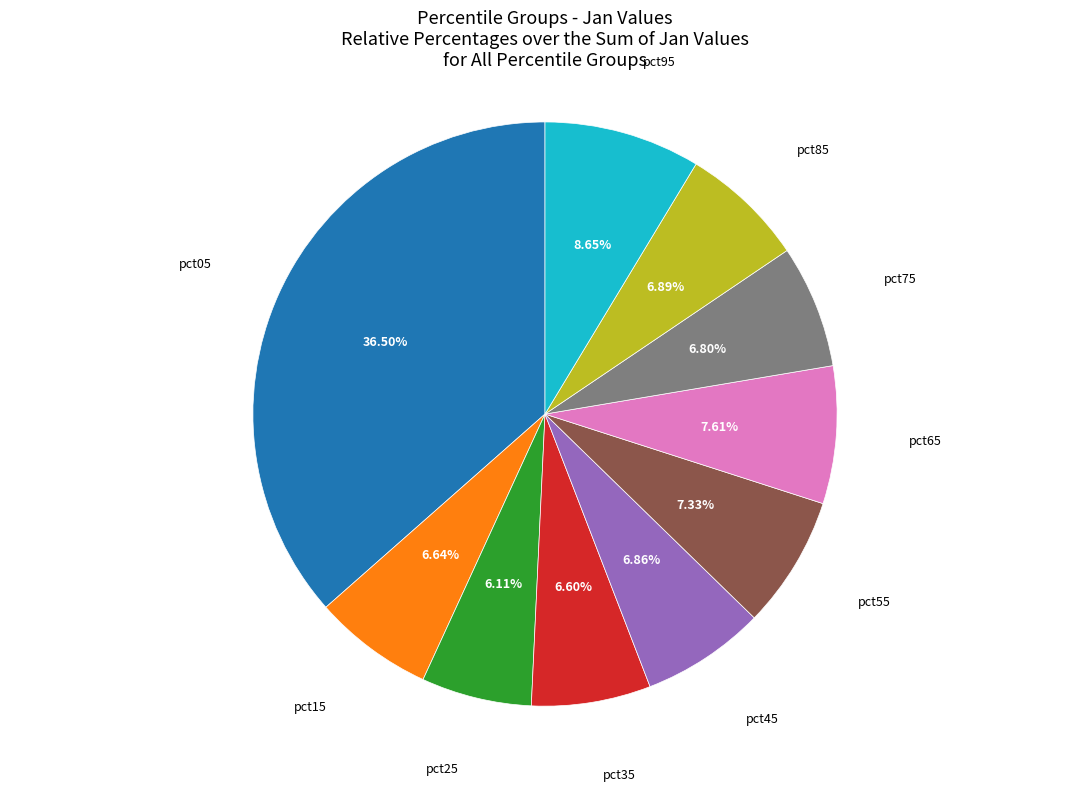

Do pct85 and pct45 together represent more than half of the pie?

No